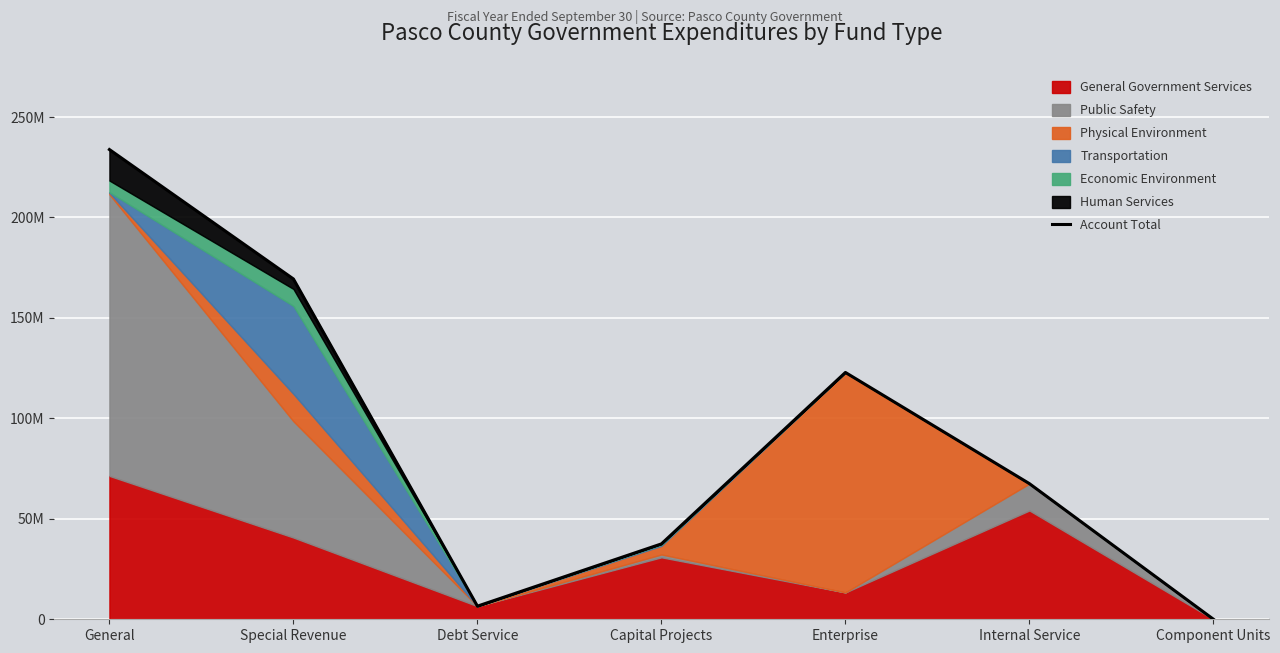

List the labels in order of value, largest first.

General, Special Revenue, Enterprise, Internal Service, Capital Projects, Debt Service, Component Units